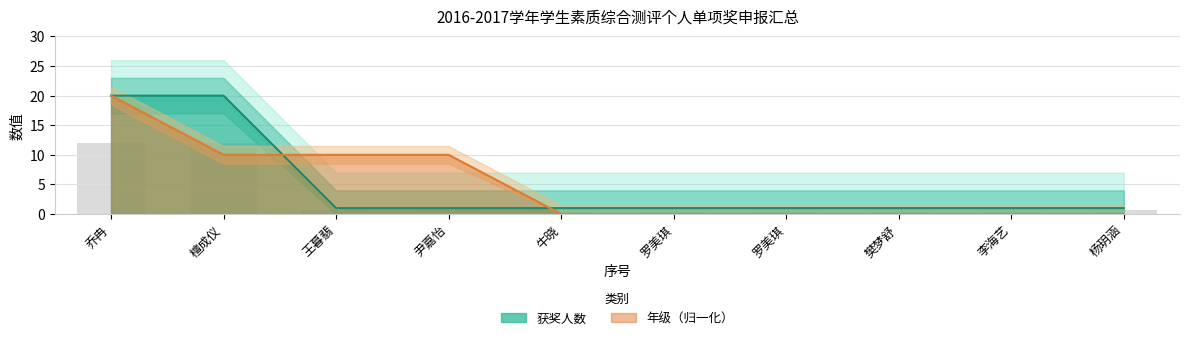

List the series in order of their peak value, lowest first.

获奖人数, 年级